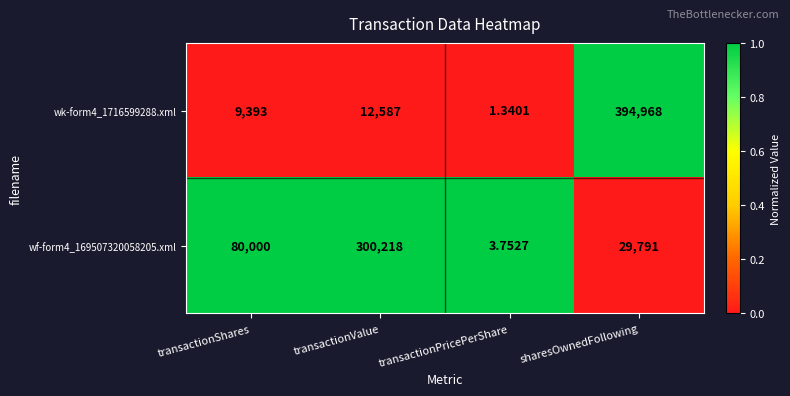

At which label is wk-form4_1716599288.xml closest to 197484?

transactionValue